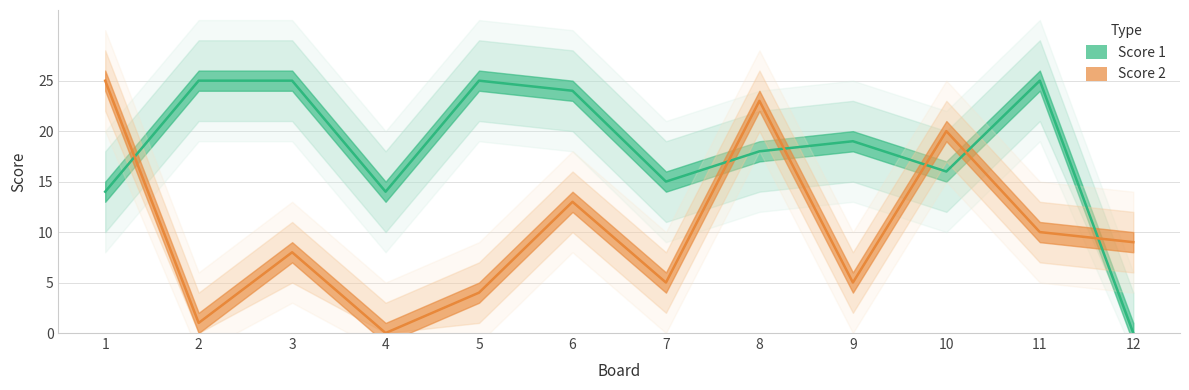

Rank the series by their average value, from lowest to highest.

Score 2, Score 1